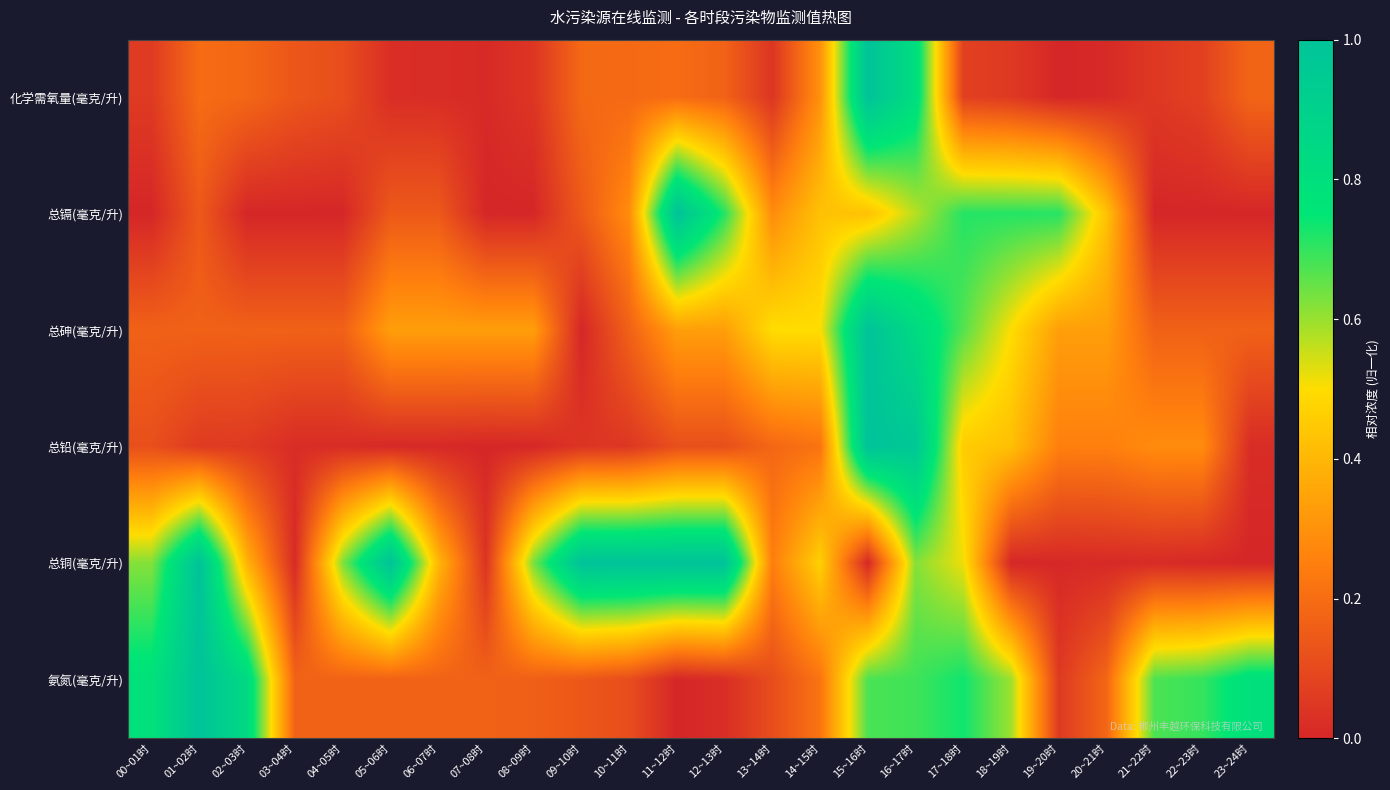

What is the total value across all series at 22~23时?

1.2